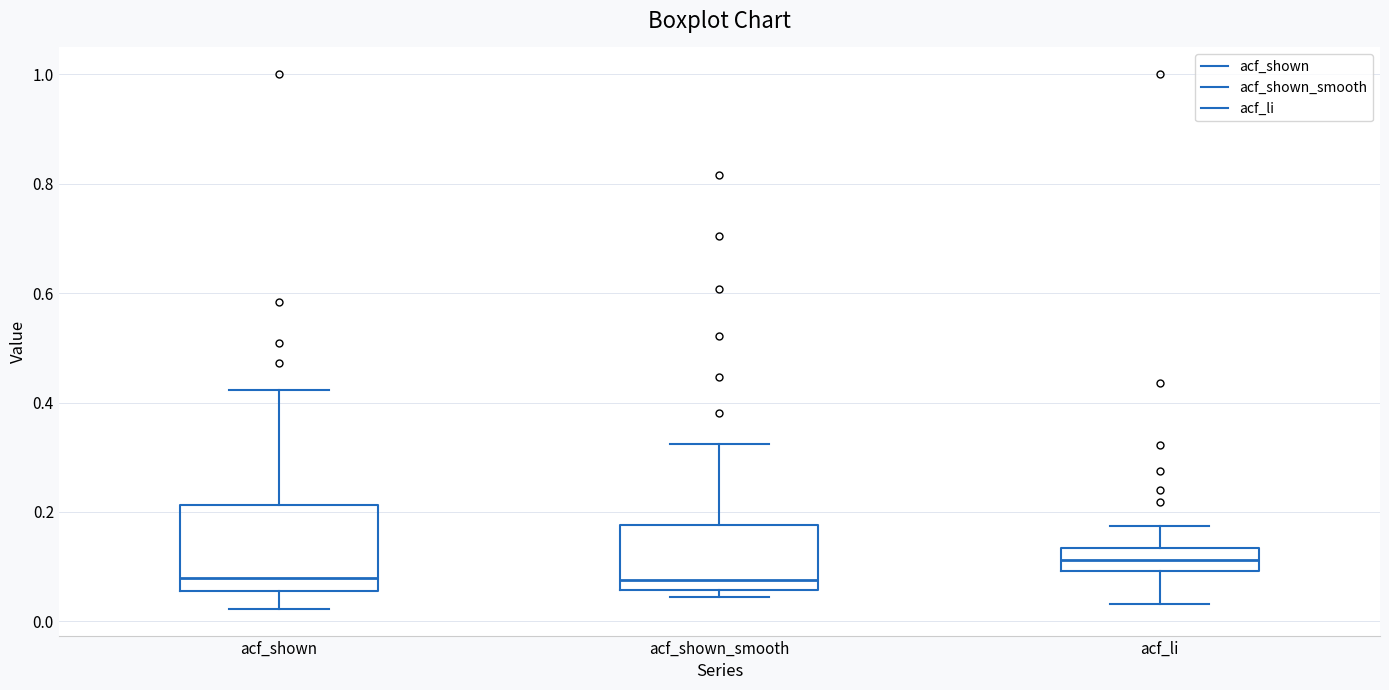

Comparing the boxes themselves (not the whiskers), which one is the tallest?

acf_shown